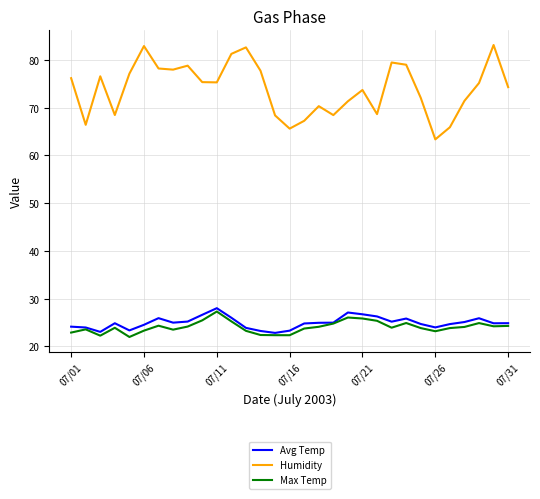

What are all the series names shown in the legend?

Avg Temp, Humidity, Max Temp